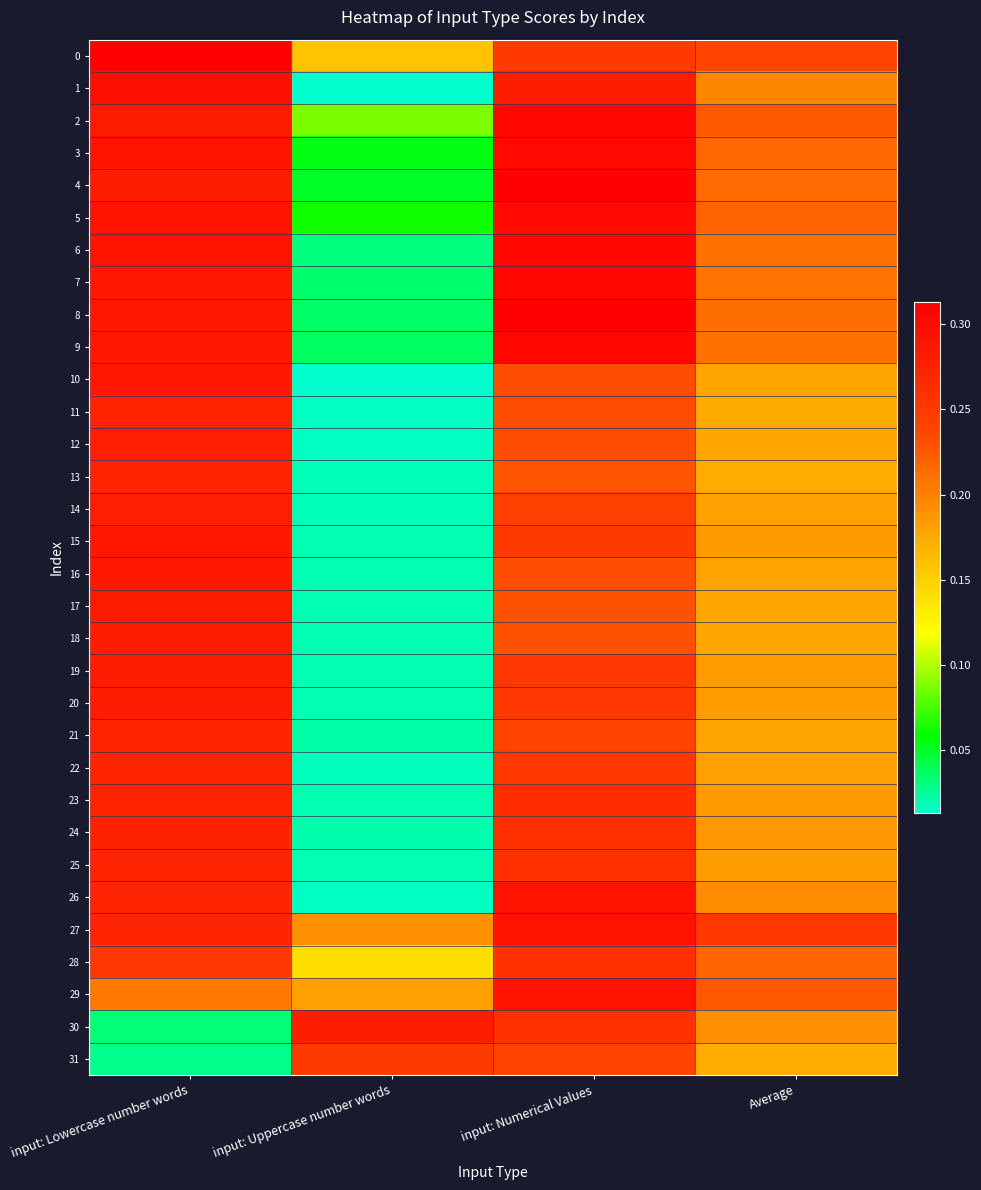

How many distinct data groups are displayed?

32